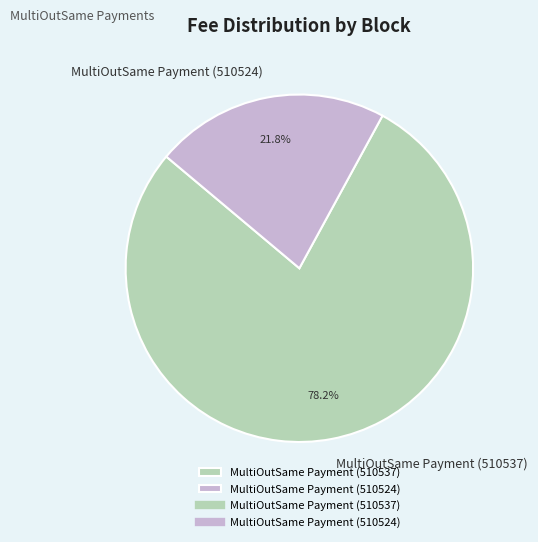

Count the number of slices in the pie.

2